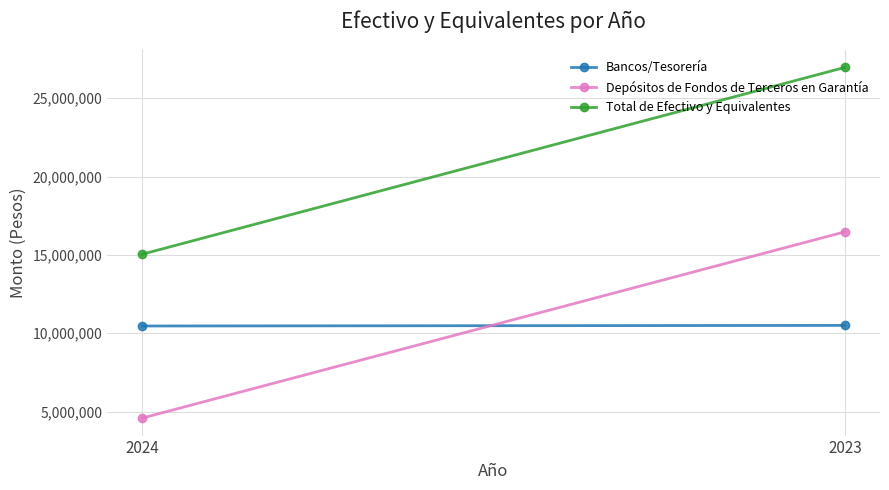

The value of Bancos/Tesorería at 2024 is 16793809.2. True or false?

False